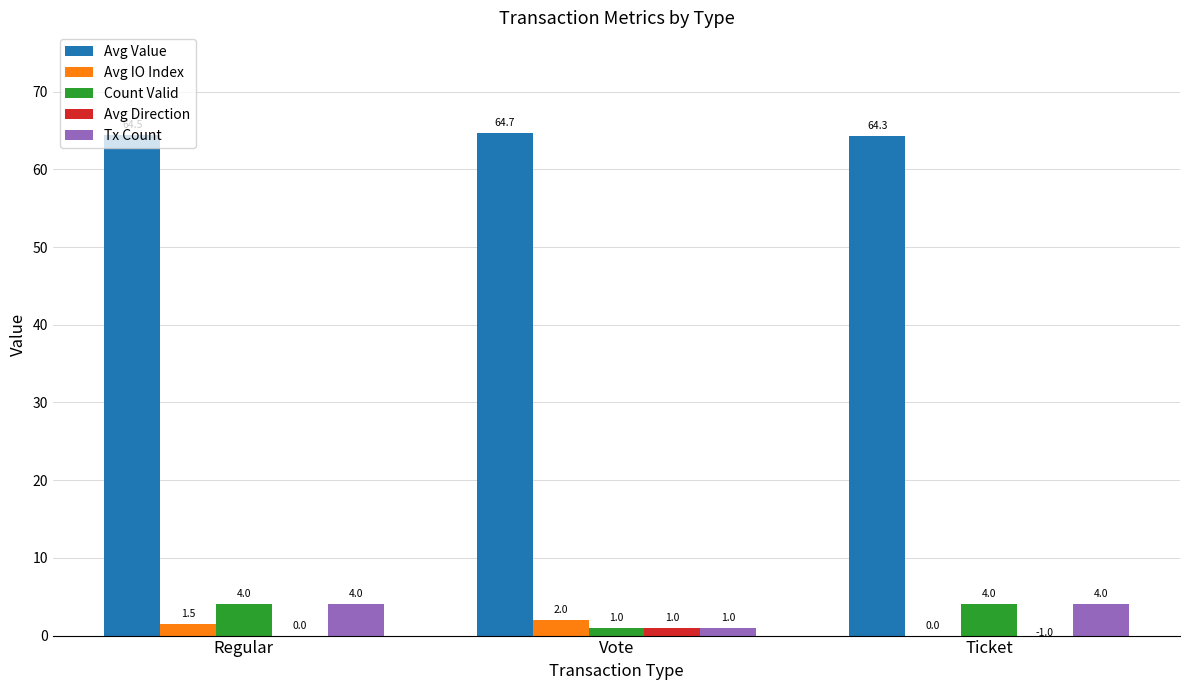

What is the average value of the Avg IO Index series?

1.2